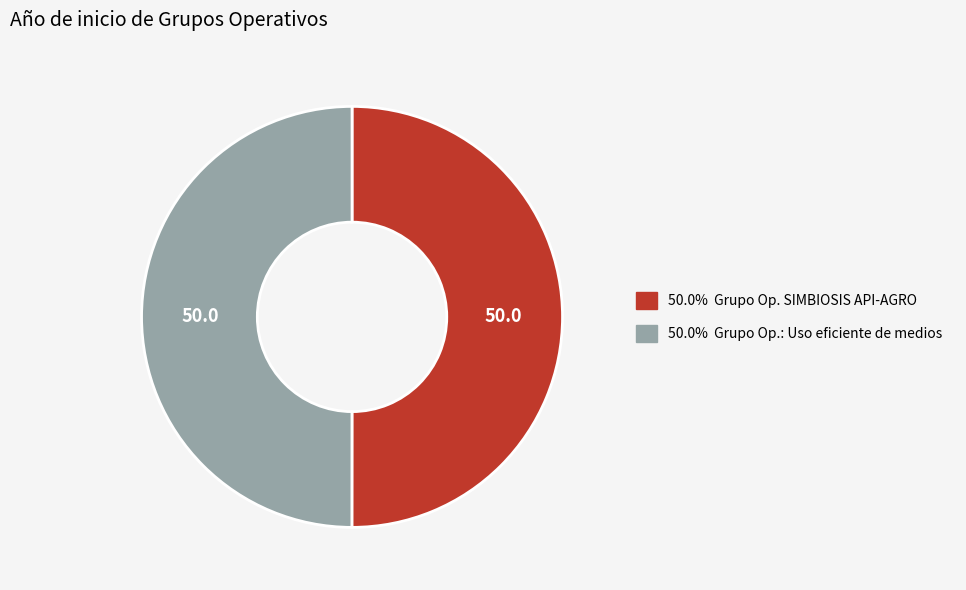

How many segments does this pie chart have?

2